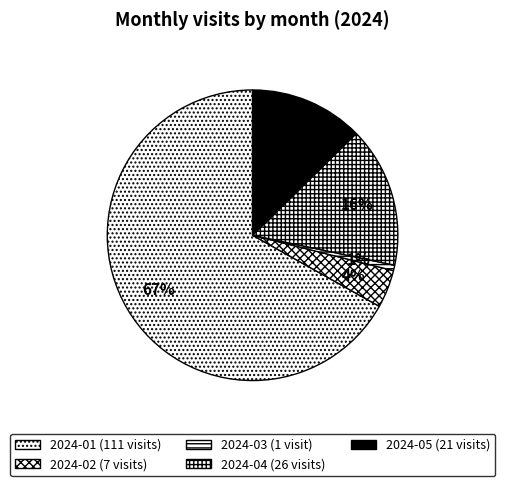

How many slices are in this pie chart?

5